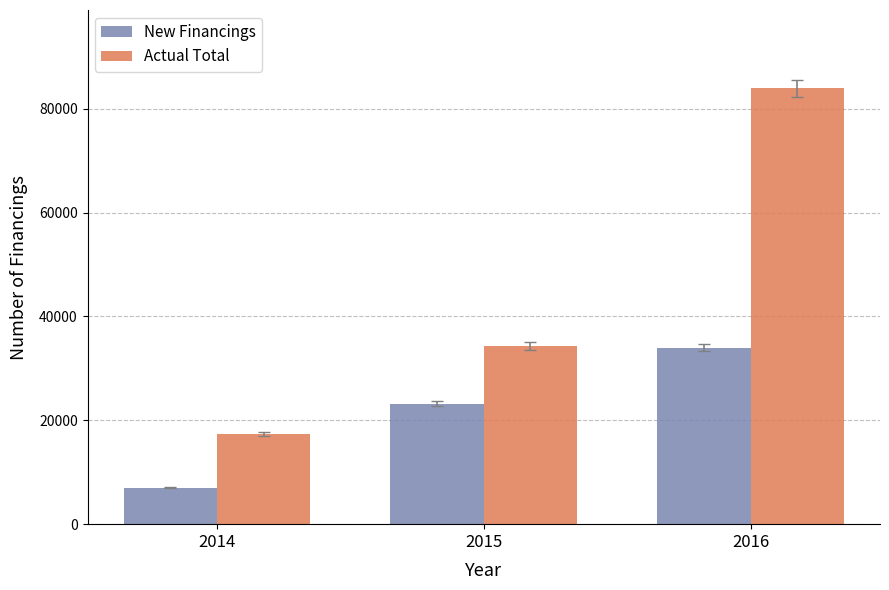

Count the New Financings values in the range 7022 to 33982.

3